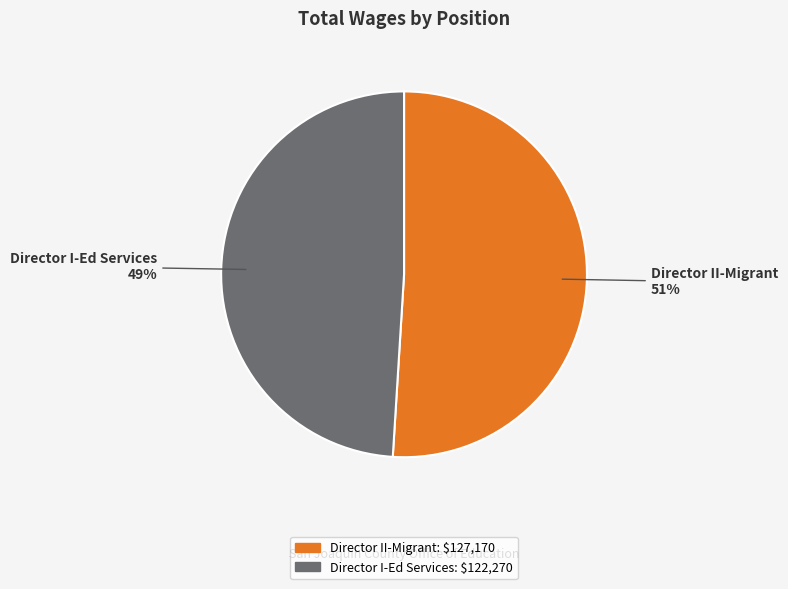

Count the number of slices in the pie.

2